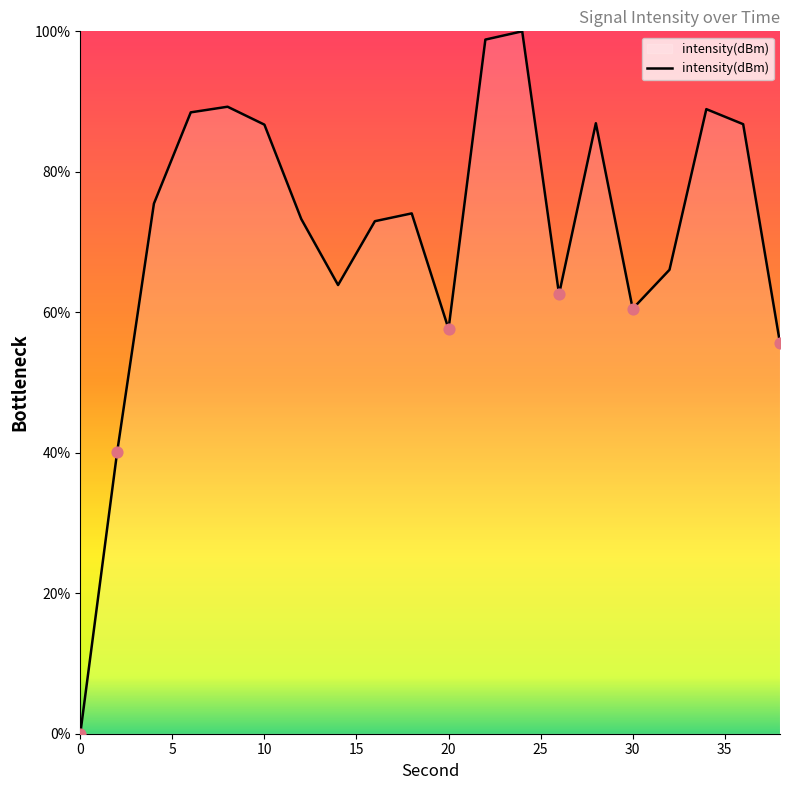

What is the difference between the maximum and minimum values?

100.0